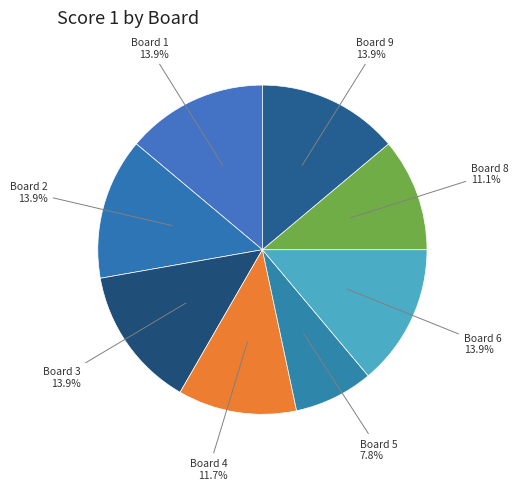

How many segments does this pie chart have?

8